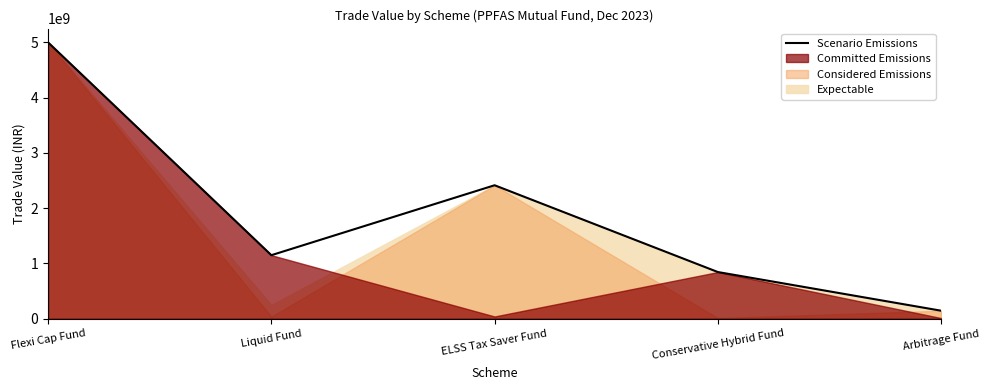

What is the sum of the values at ELSS Tax Saver Fund and Arbitrage Fund?

2556530726.1